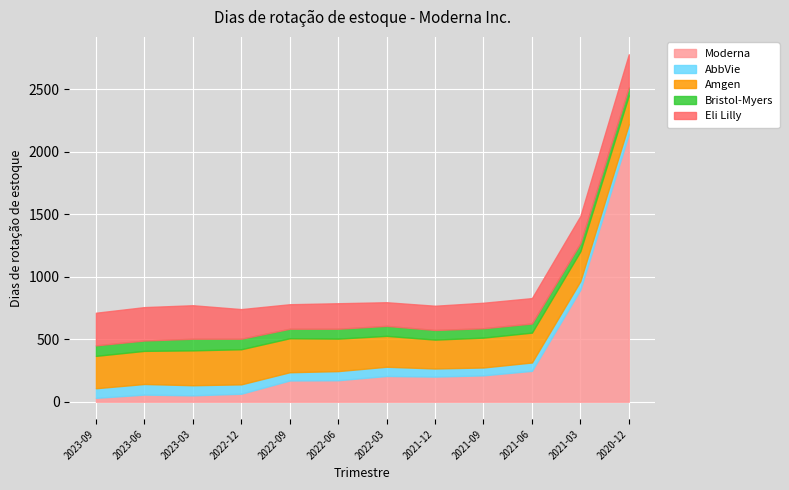

At which label is Moderna closest to 1086?

2021-03